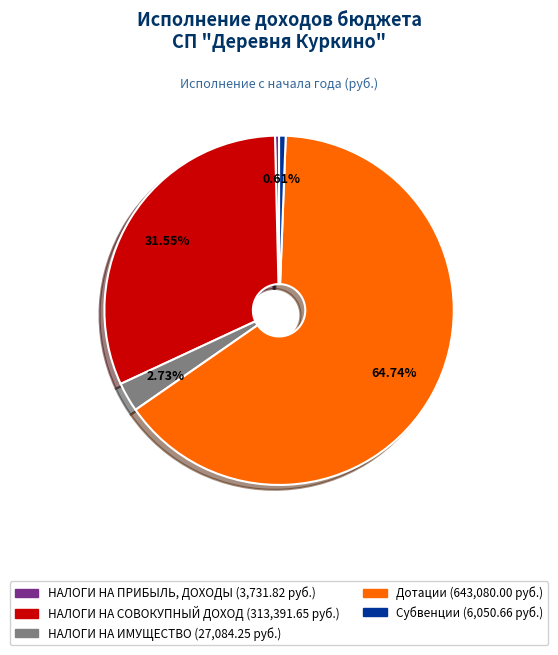

Is there any slice that represents more than half of the pie?

Yes